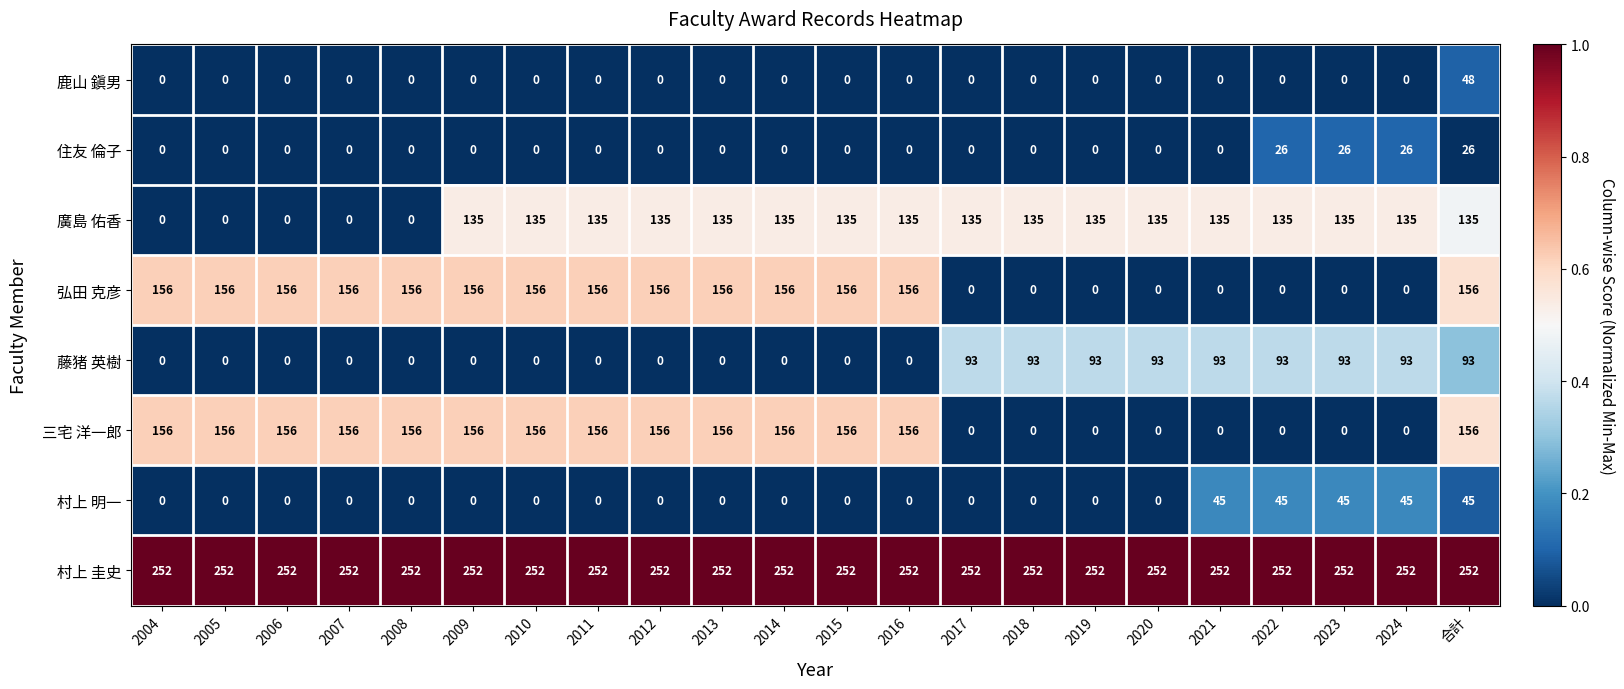

Count the 藤猪 英樹 values in the range 0 to 93.

22